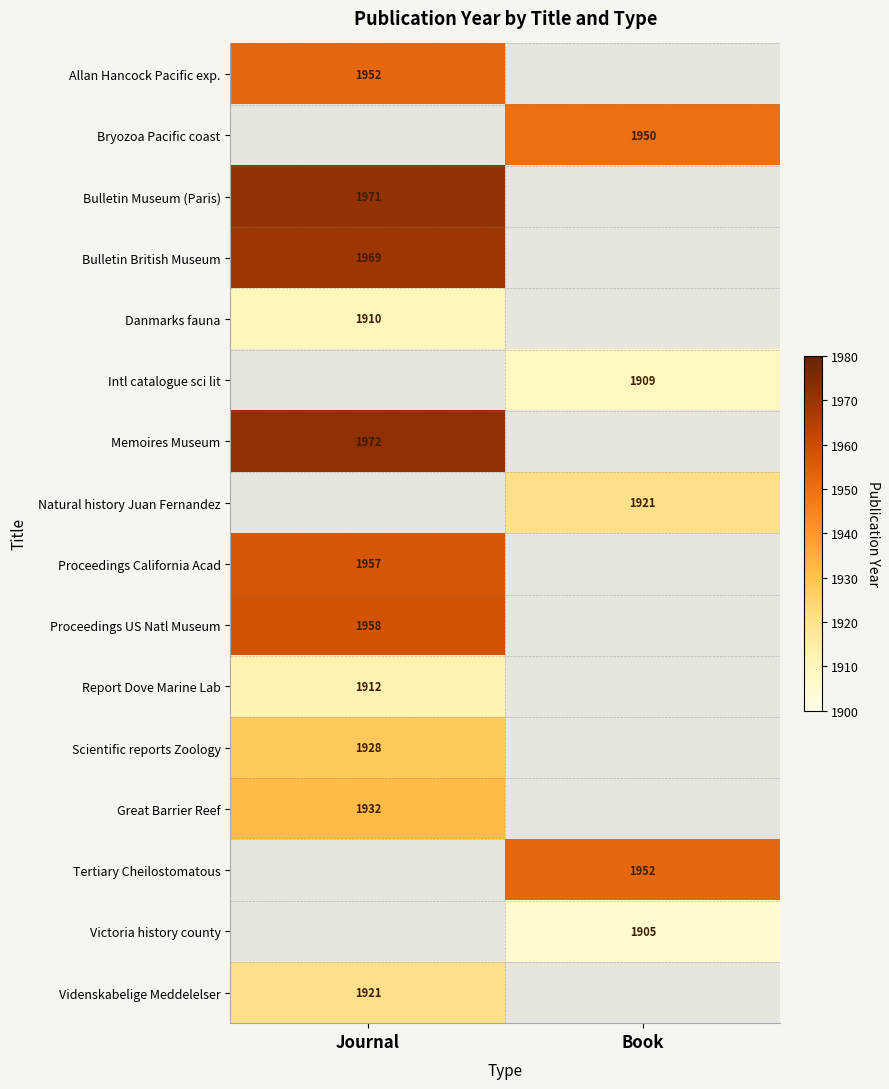

How many categories are shown in the chart?

2